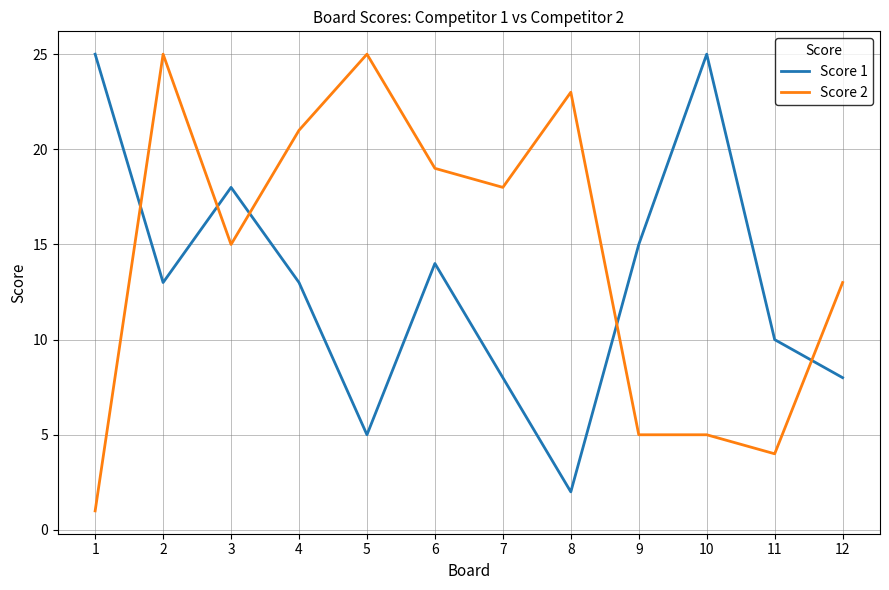

Which category has the lowest value across all series?

1